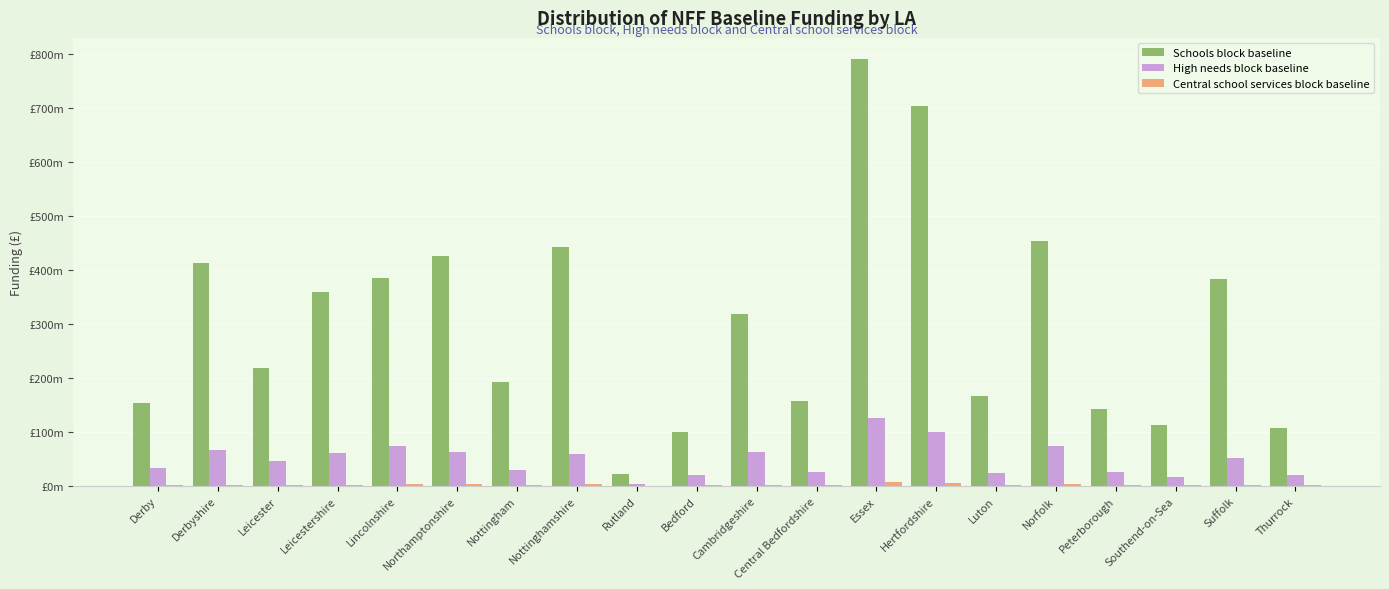

Are the bars grouped side by side (vs. stacked)?

Yes